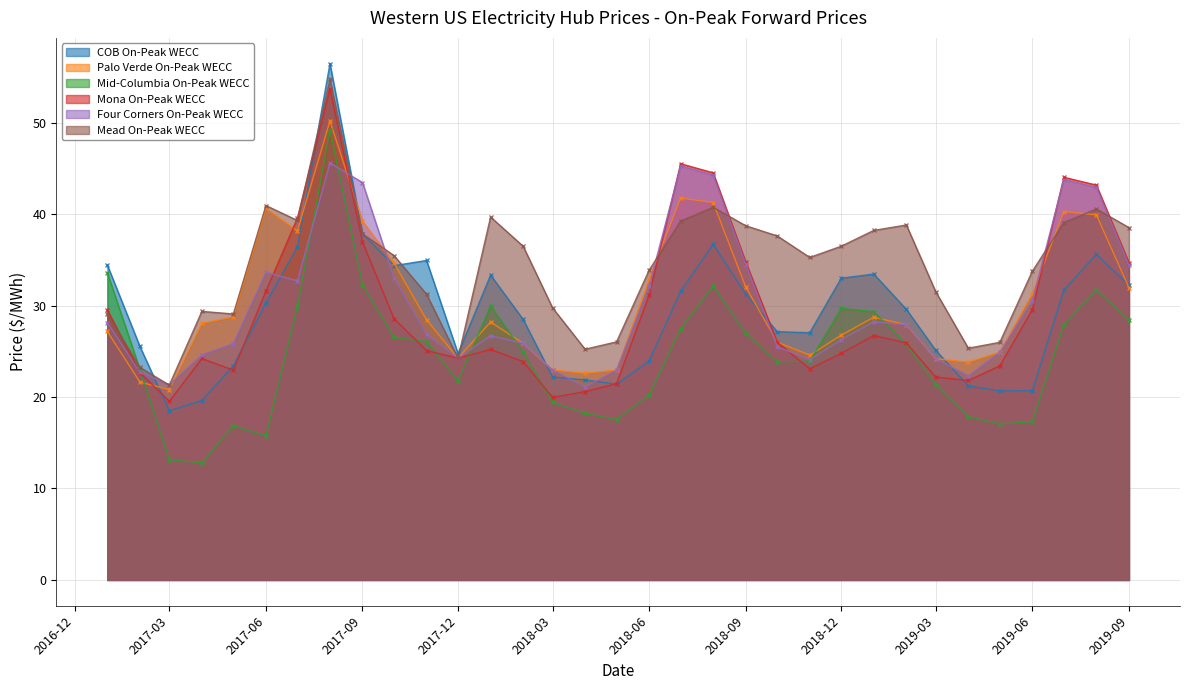

Reading right to left, list all the values displayed in this chart.

COB On-Peak WECC: 32.2	35.6	31.7	20.7	20.7	21.2	25.1	29.6	33.4	33.0	27.0	27.1	31.3	36.7	31.6	23.9	21.4	21.9	22.2	28.5	33.3	24.8	34.9	34.4	37.9	56.5	36.4	30.3	23.4	19.6	18.5	25.5	34.4
Palo Verde On-Peak WECC: 32.0	39.9	40.3	31.3	24.9	23.8	24.2	27.9	28.7	26.8	24.6	26.0	32.0	41.3	41.8	32.9	23.0	22.6	23.0	25.9	28.2	24.2	28.5	34.7	39.2	50.2	38.2	40.6	28.8	28.1	20.8	21.6	27.2
Mid-Columbia On-Peak WECC: 28.4	31.7	27.9	17.3	17.1	17.9	21.3	25.8	29.3	29.7	23.9	23.8	27.0	32.2	27.5	20.2	17.5	18.2	19.4	24.9	30.0	21.8	26.1	26.5	32.3	49.2	29.9	15.7	16.9	12.8	13.2	23.0	33.6
Mona On-Peak WECC: 34.7	43.2	44.0	29.6	23.4	21.8	22.2	25.9	26.7	24.8	23.1	26.0	34.8	44.5	45.5	31.1	21.5	20.6	20.0	23.9	25.2	24.2	25.1	28.6	37.0	53.7	39.6	31.6	22.9	24.2	19.5	22.7	29.5
Four Corners On-Peak WECC: 34.5	42.9	43.8	30.6	24.9	22.3	24.2	27.9	28.2	26.3	24.1	25.5	34.5	44.3	45.3	32.1	23.0	21.1	23.0	25.9	26.7	24.2	26.9	33.1	43.5	45.6	32.7	33.6	25.8	24.6	21.3	22.7	28.1
Mead On-Peak WECC: 38.5	40.6	39.1	33.8	26.0	25.3	31.5	38.8	38.2	36.5	35.3	37.6	38.7	40.8	39.2	33.9	26.0	25.2	29.8	36.5	39.7	24.2	31.2	35.5	37.8	54.7	39.3	40.9	29.1	29.4	21.3	23.2	29.1